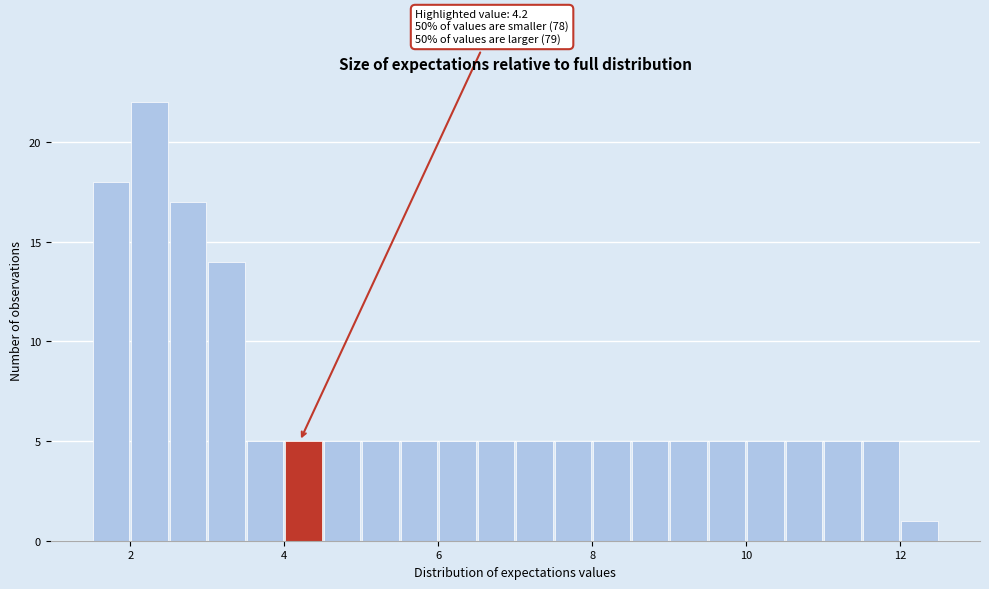

Around what value on the x-axis is the tallest bar? Give the approximate position of its centre, as read against the axis.

2.2